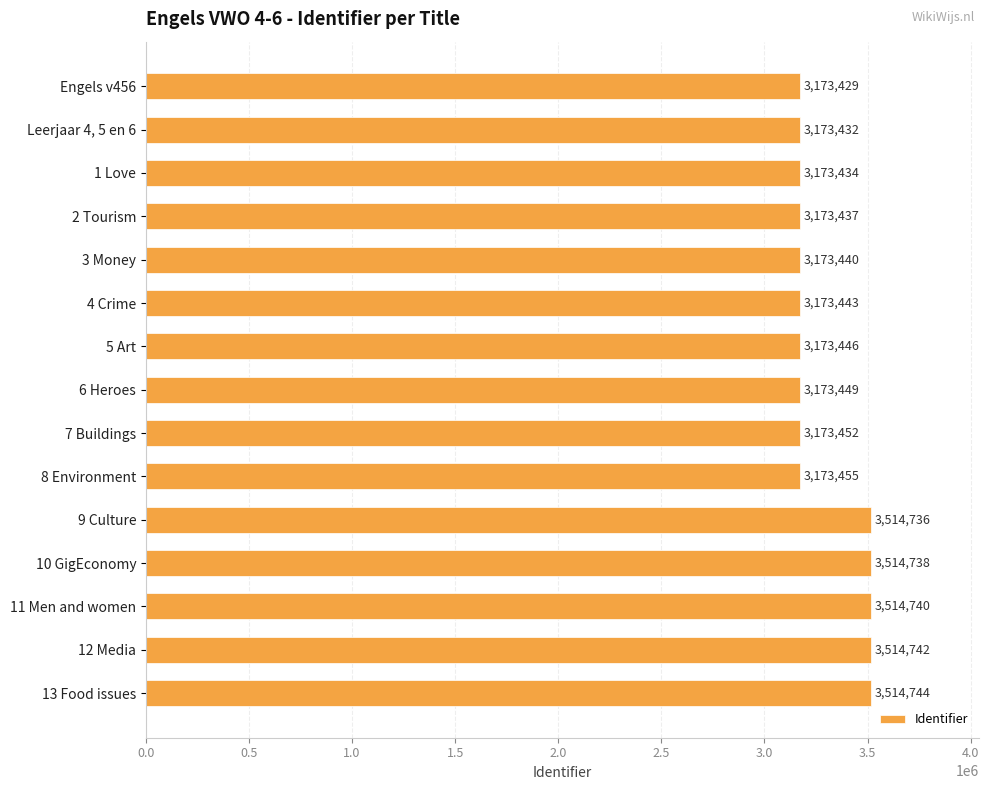

Reading bottom to top, transcribe all the data shown in this chart.

3514744	3514742	3514740	3514738	3514736	3173455	3173452	3173449	3173446	3173443	3173440	3173437	3173434	3173432	3173429